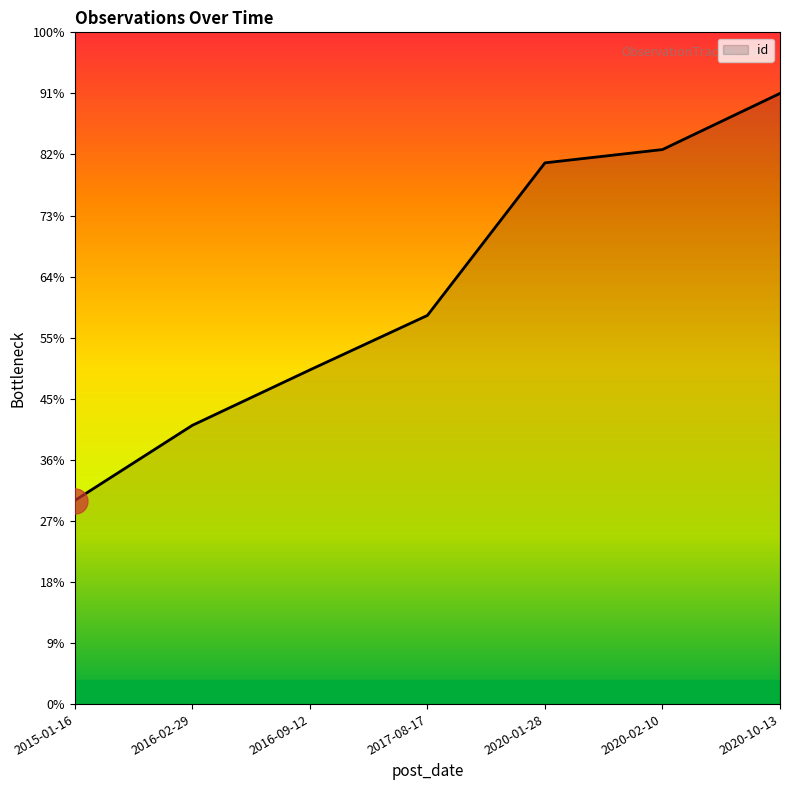

Does the chart have visible grid lines?

No